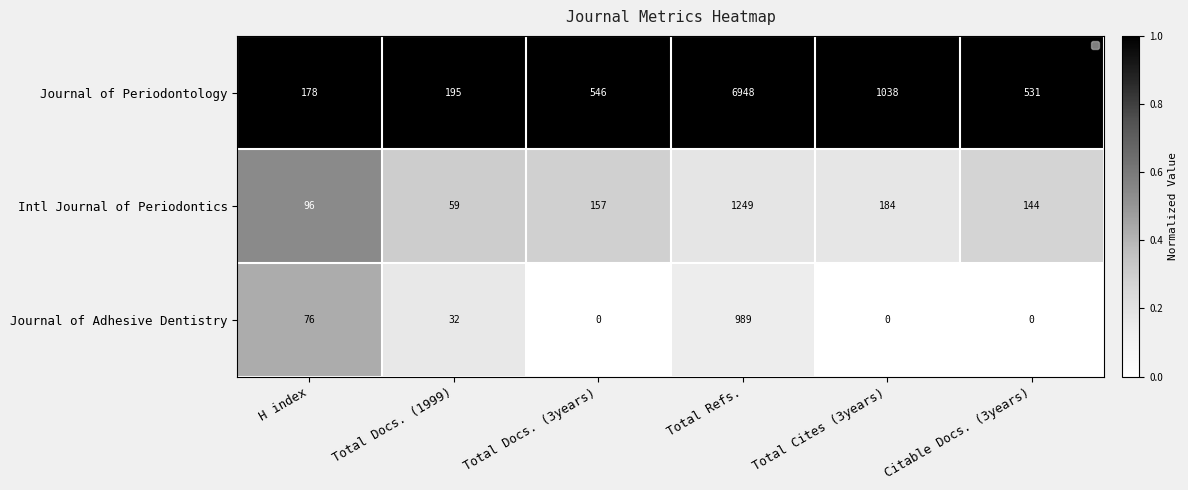

List the labels in order of Intl Journal of Periodontics value, largest first.

Total Refs., Total Cites (3years), Total Docs. (3years), Citable Docs. (3years), H index, Total Docs. (1999)